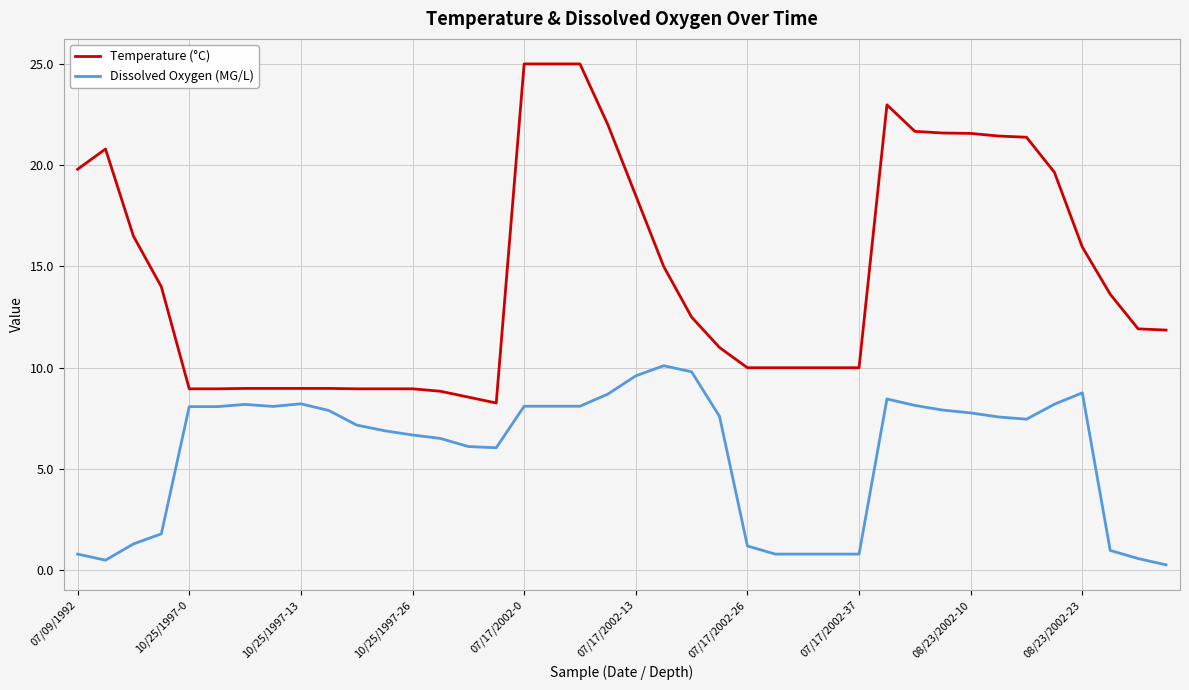

Which series has the largest total across all categories?

Temperature (°C)